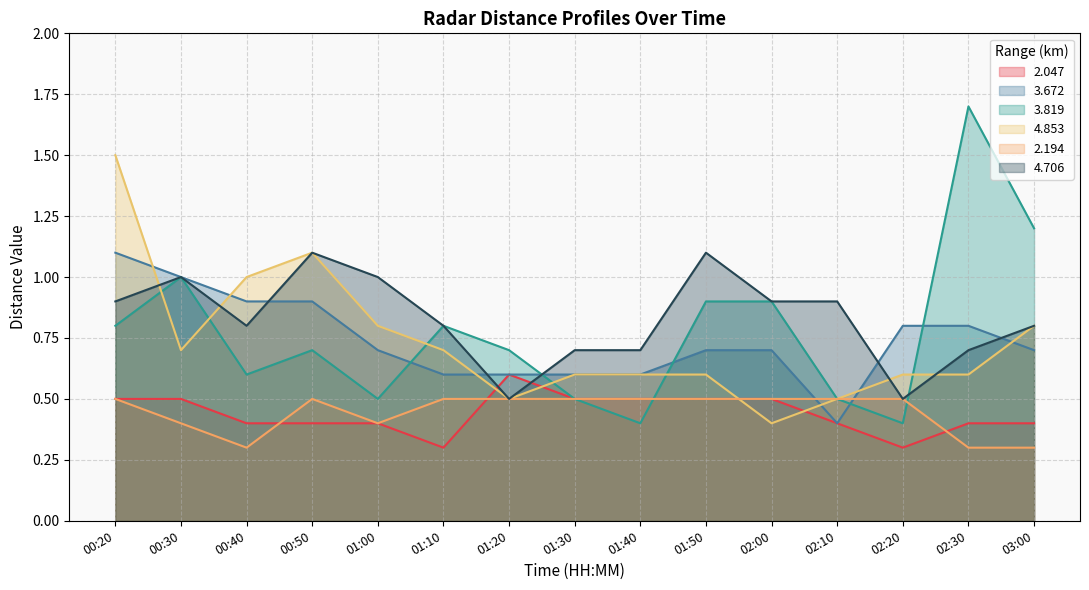

What is the minimum value shown in the chart?

0.3